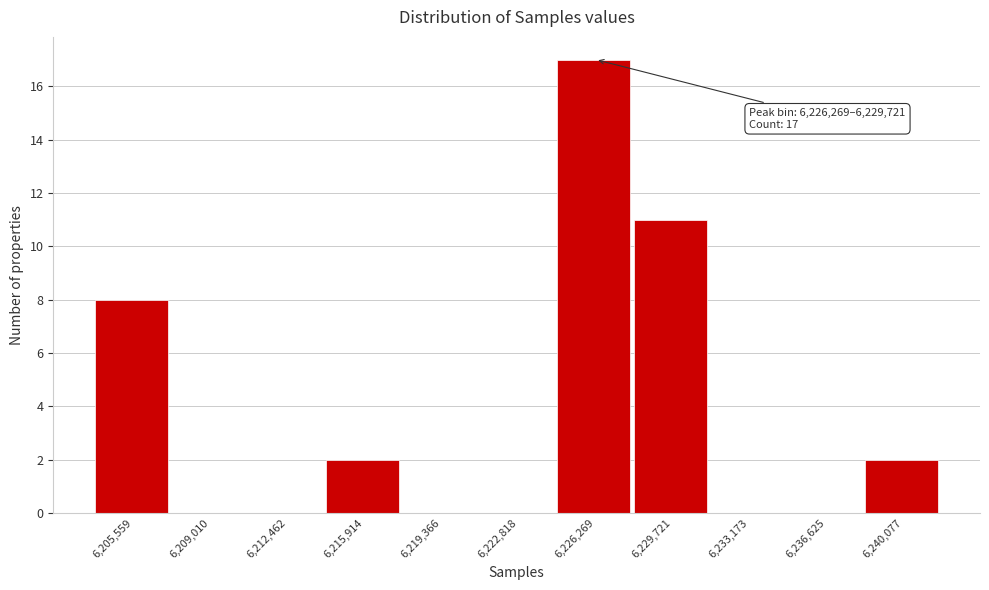

Reading right to left, extract all data points from this chart.

6,240,077=2	6,236,625=0	6,233,173=0	6,229,721=11	6,226,269=17	6,222,818=0	6,219,366=0	6,215,914=2	6,212,462=0	6,209,010=0	6,205,559=8